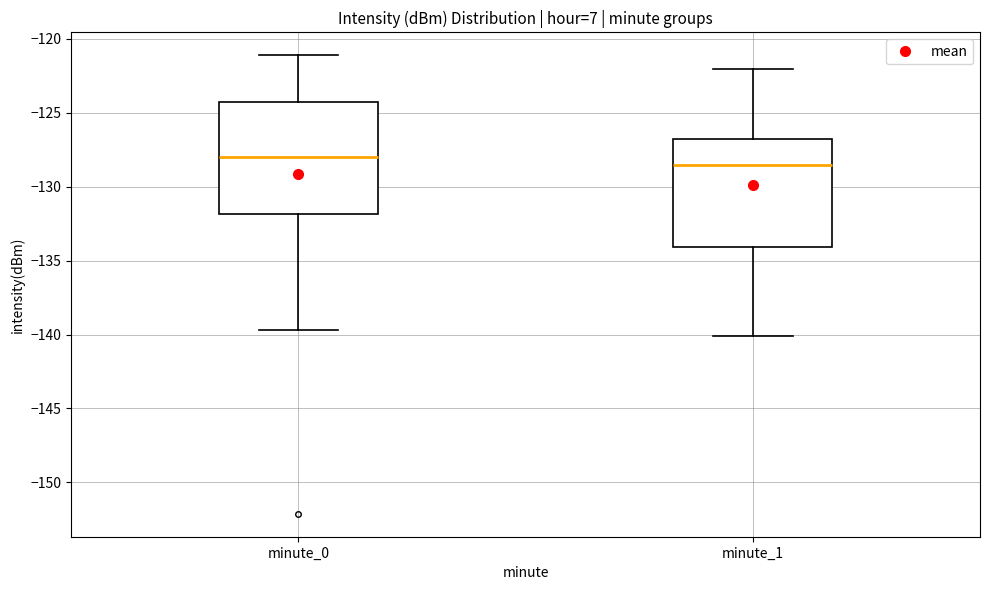

Where is the lower edge of the box for minute_1 on the y-axis? The values are not printed on the chart, so give them approximately, as read against the axis.

-134.0